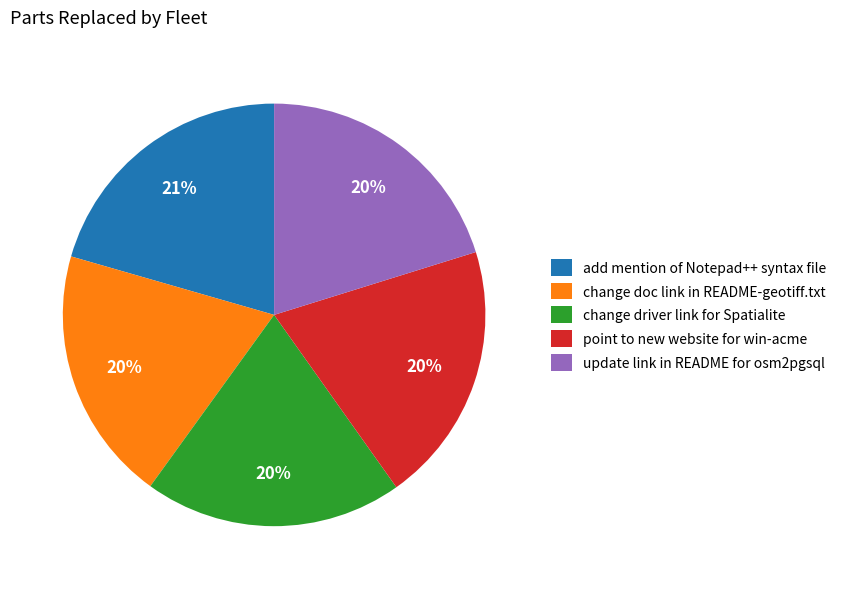

To the nearest percent, what percentage of the pie is update link in README for osm2pgsql?

20%